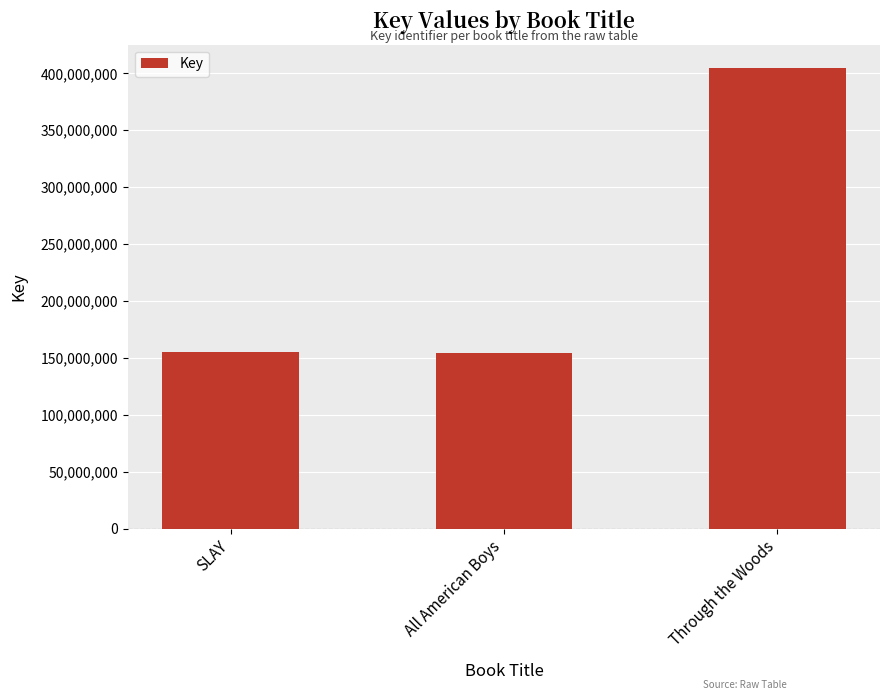

How many data points does each series have?

3